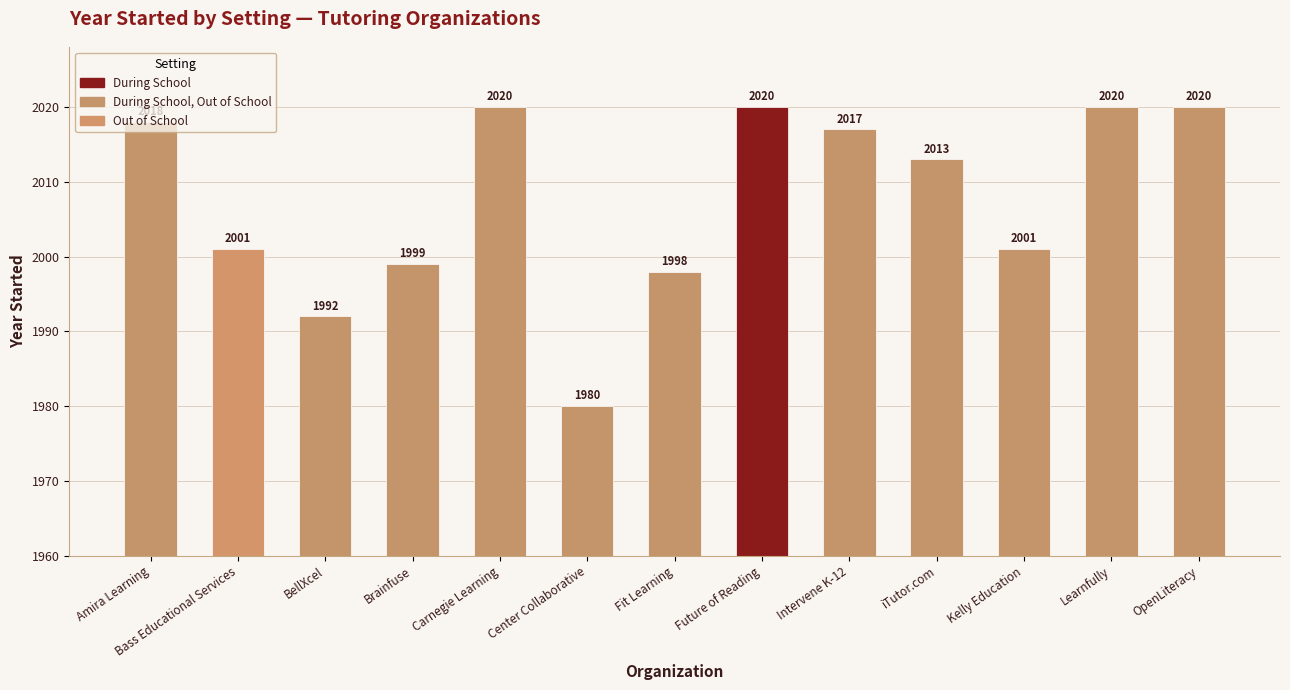

What position from the right is Intervene K-12?

5